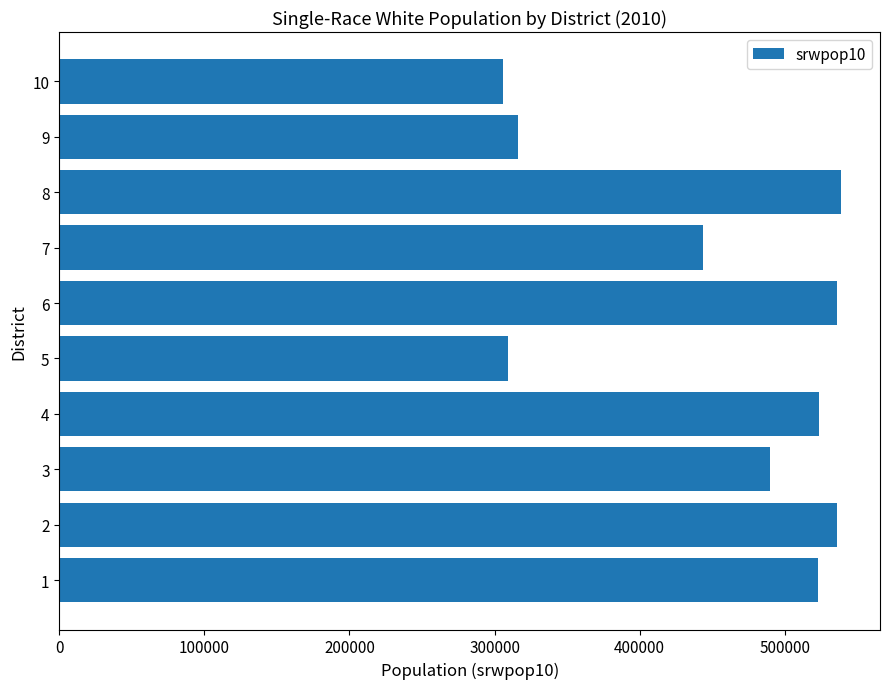

How many bars are there in total?

10